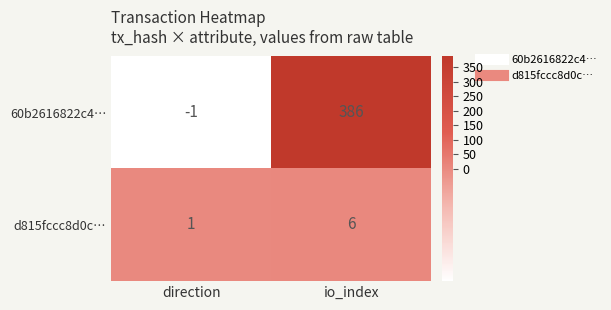

True or false: d815fccc8d0c… has a value of 3 at io_index.

False